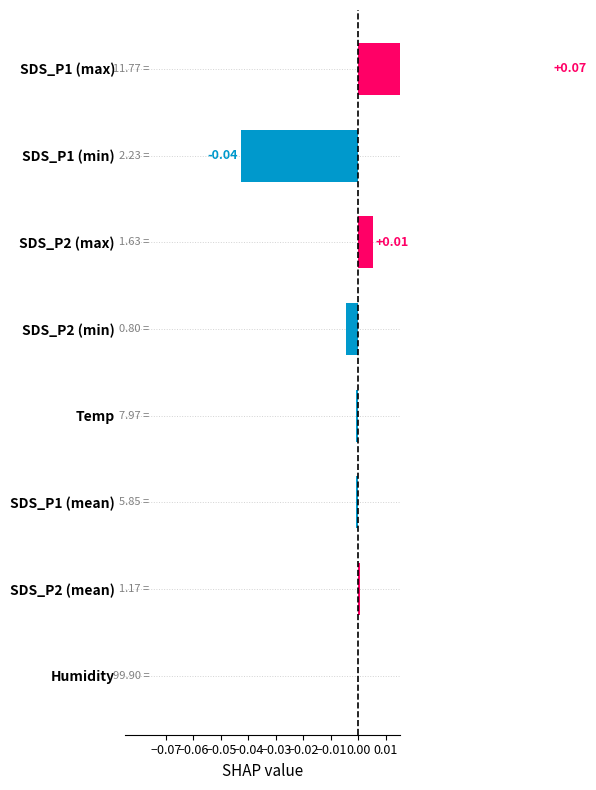

Count the number of values greater than 0.

4